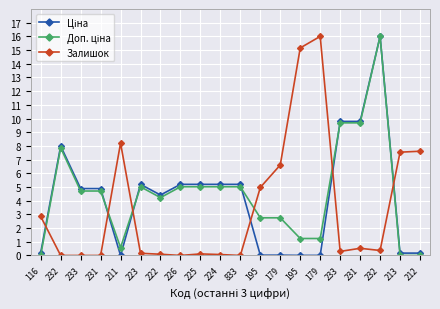

What is the highest value of the Залишок series?

16.0